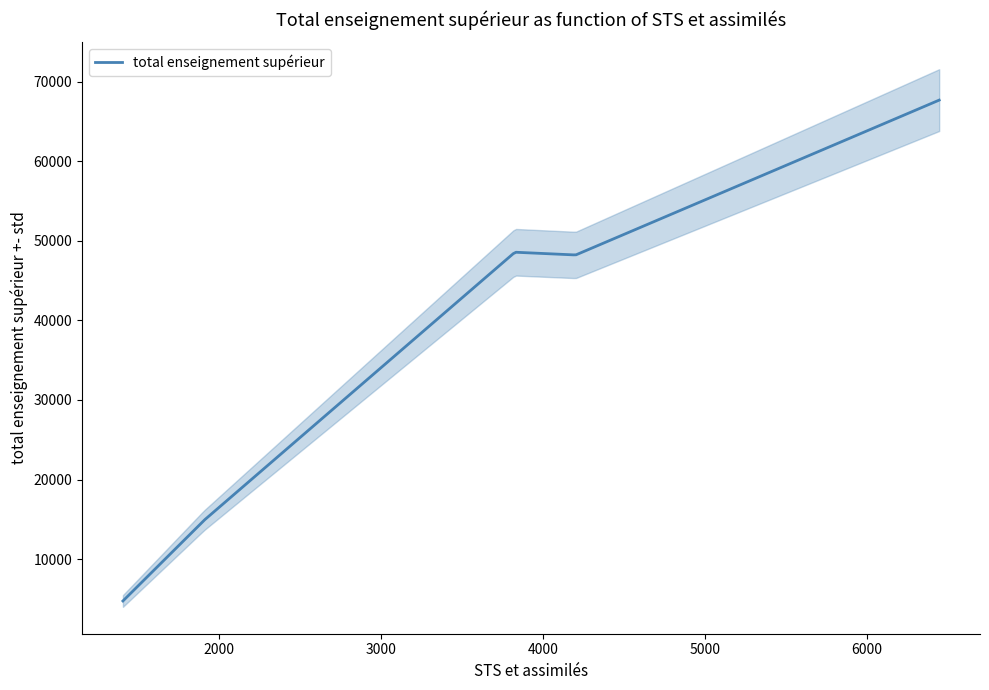

How many data points does each series have?

5